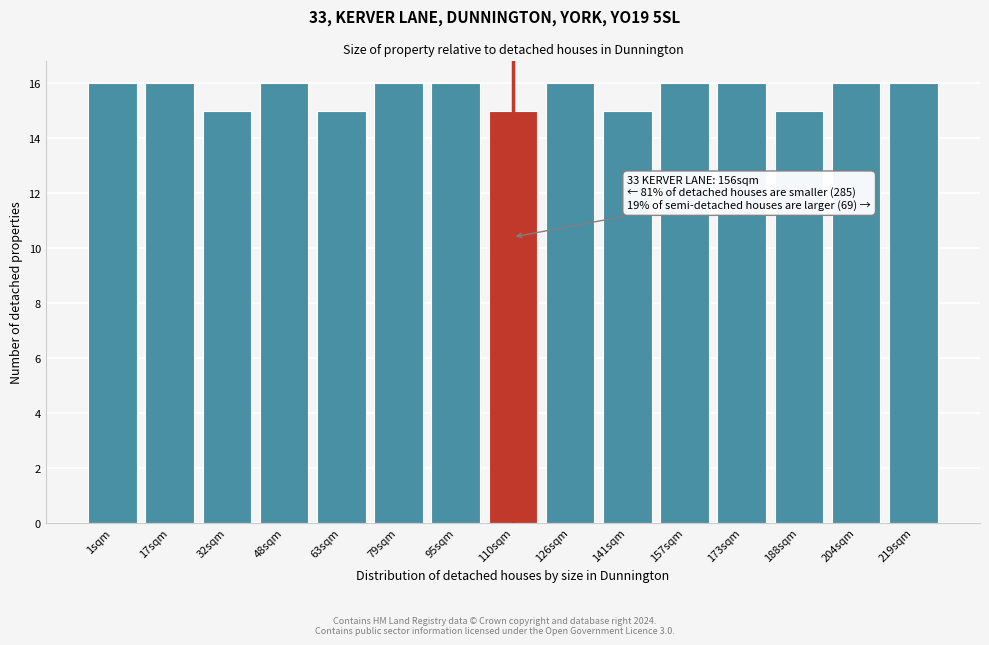

Reading left to right, transcribe all the data shown in this chart.

16	16	15	16	15	16	16	15	16	15	16	16	15	16	16